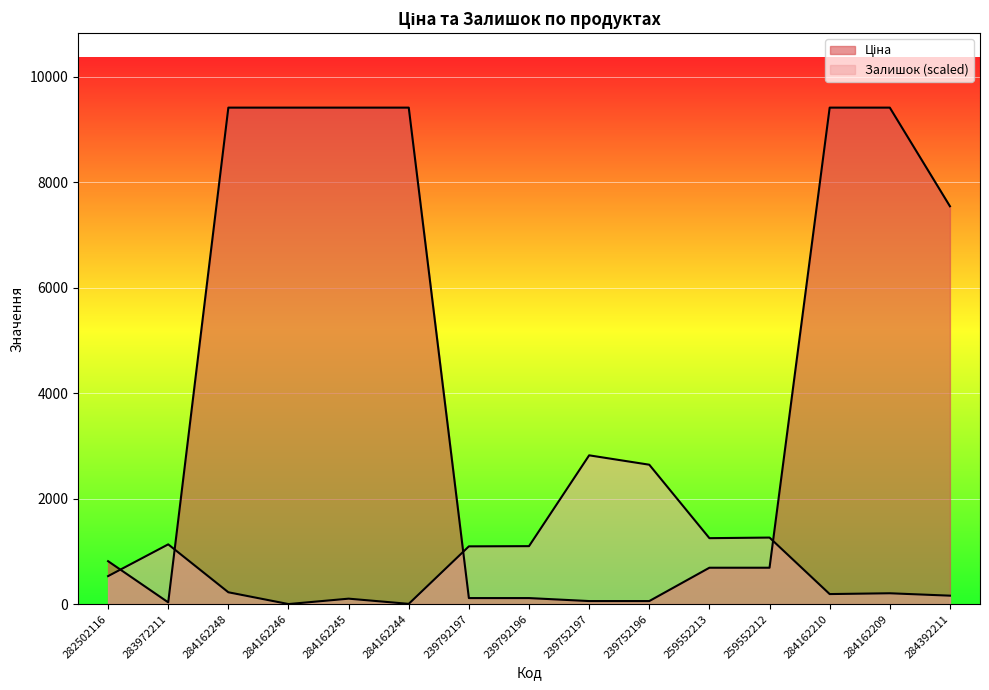

What is the label of the 2nd point from the left?

283972211